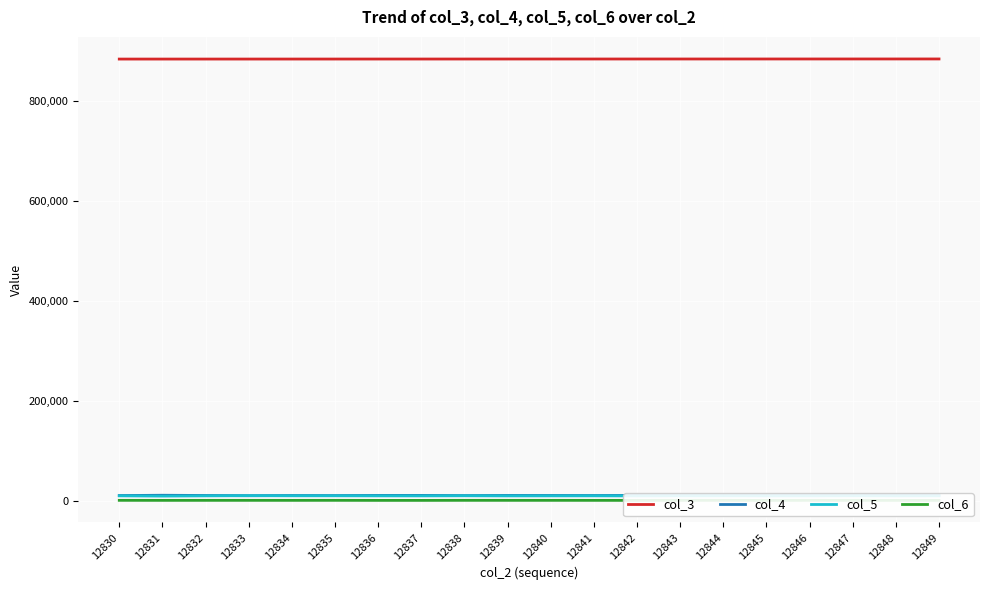

List the labels in order of col_6 value, largest first.

12830, 12838, 12835, 12839, 12833, 12840, 12846, 12844, 12832, 12843, 12834, 12841, 12831, 12847, 12848, 12836, 12842, 12849, 12837, 12845